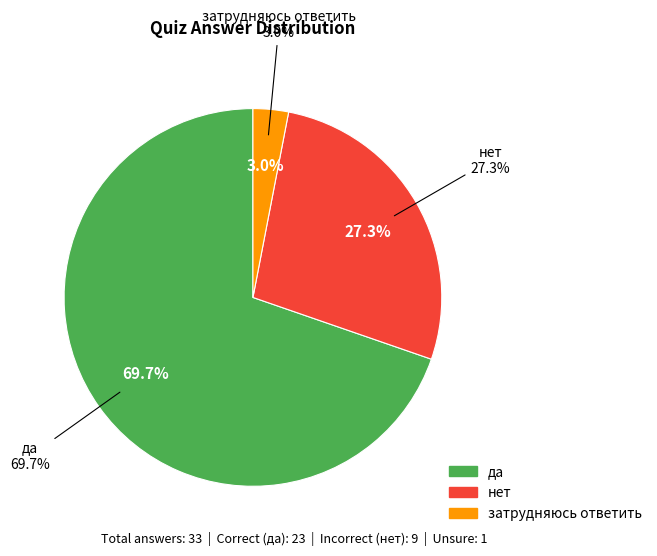

What percentage is NOT represented by нет?

72.7%